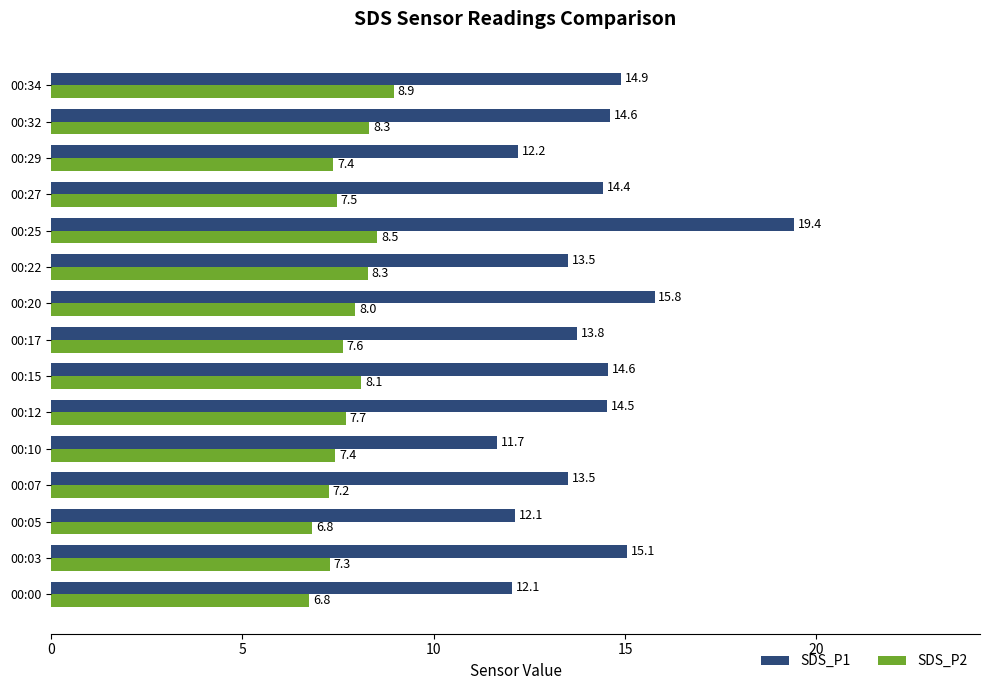

Is it true that SDS_P1 equals 12.1 at 00:00?

True